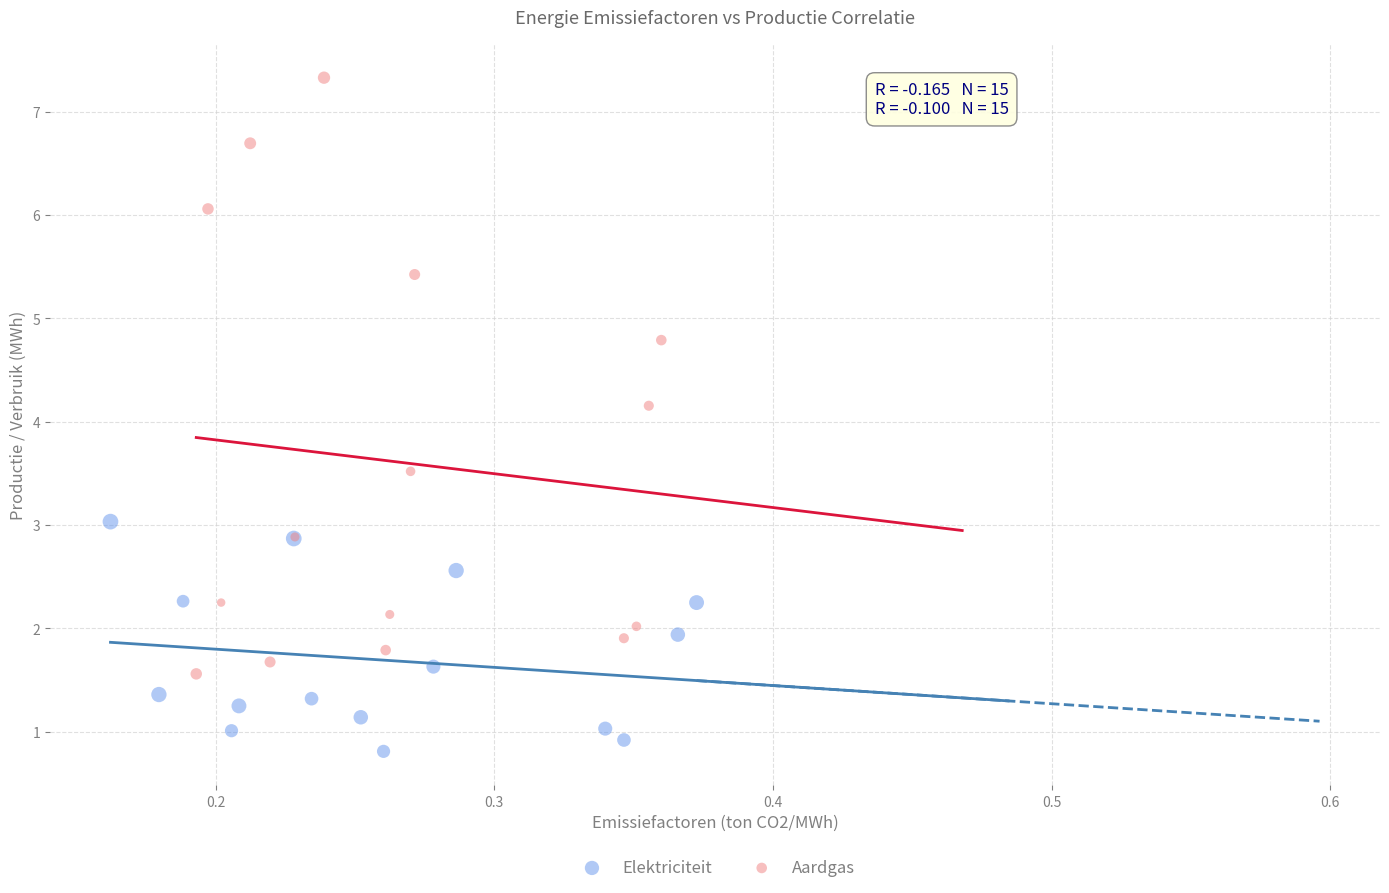

What are all the series names shown in the legend?

Elektriciteit, Aardgas